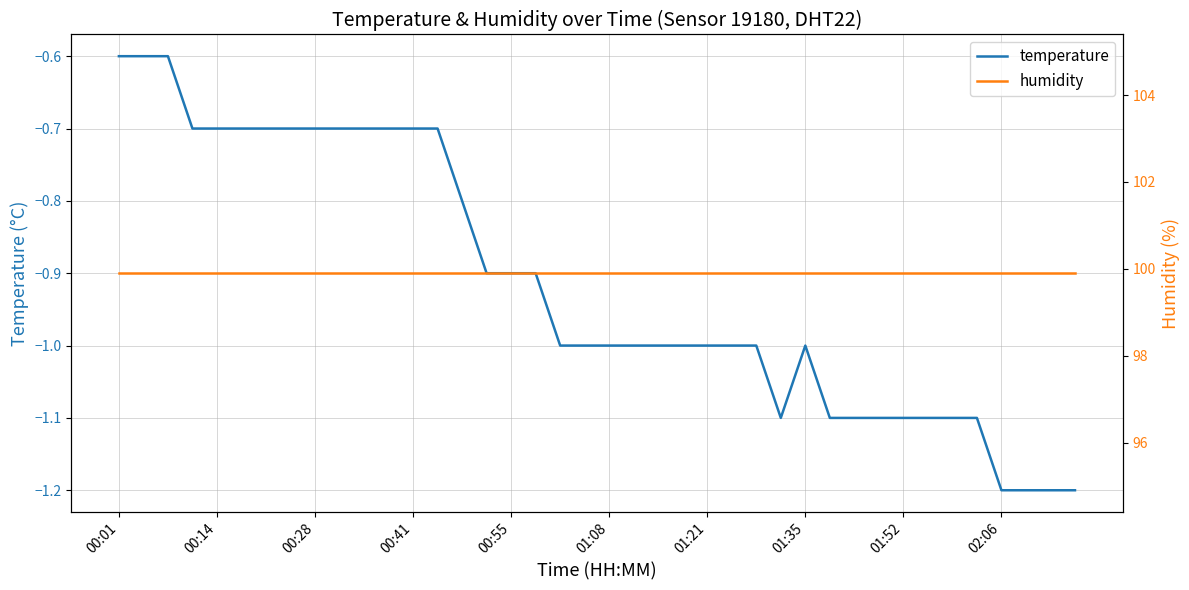

What is the minimum value for temperature?

-1.2